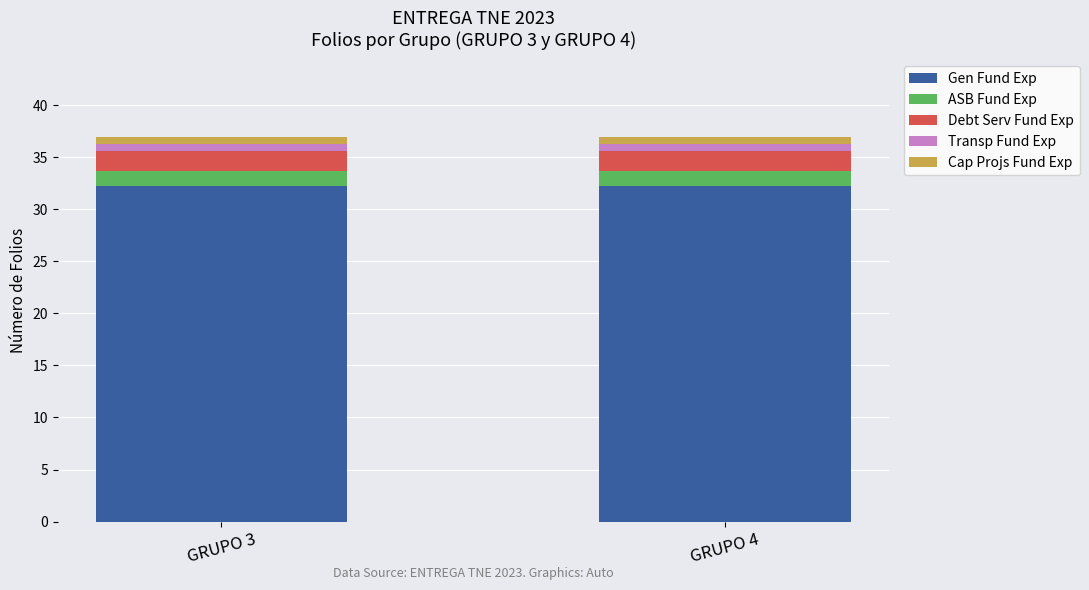

Reading left to right, transcribe the values for Gen Fund Exp.

GRUPO 3=32.2	GRUPO 4=32.2